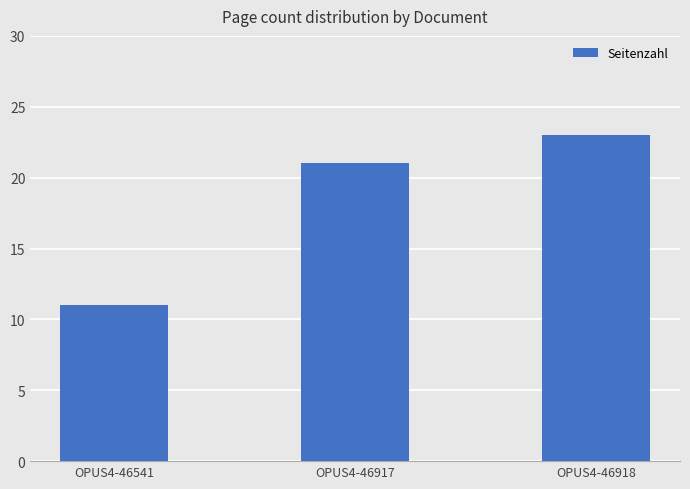

List the labels in order of value, largest first.

OPUS4-46918, OPUS4-46917, OPUS4-46541